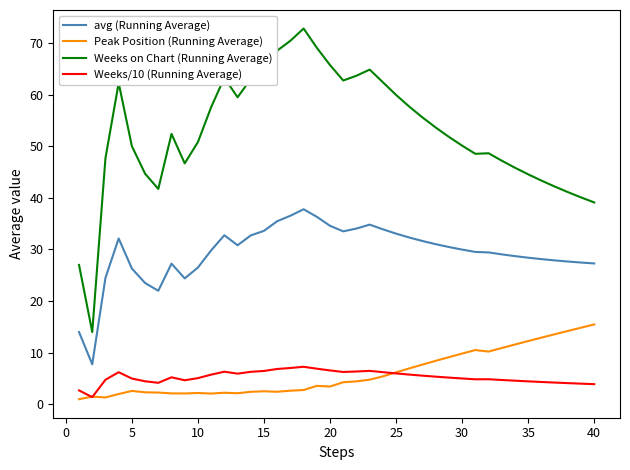

Which series has the largest total across all categories?

Weeks on Chart (Running Average)